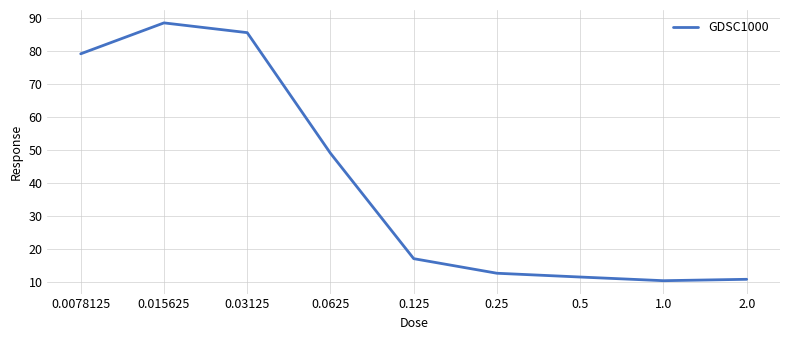

What is the ratio of the value at 0.0625 to the value at 0.03125?

0.6